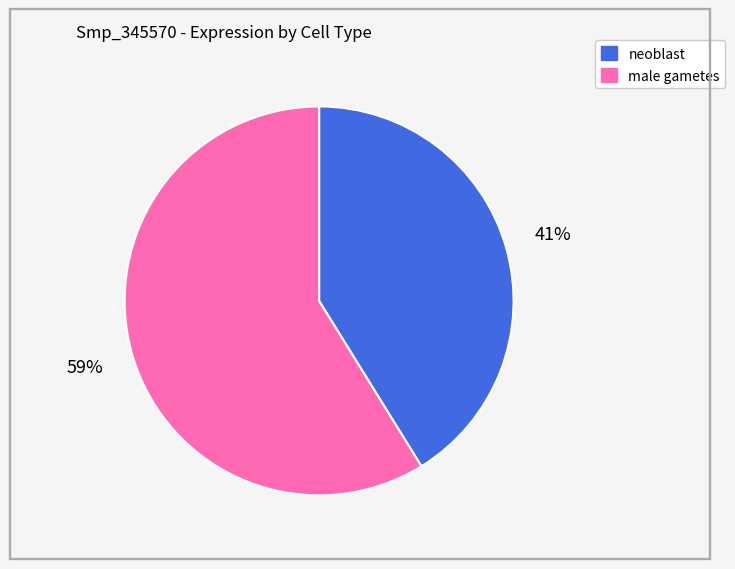

Which slice is the smallest?

neoblast